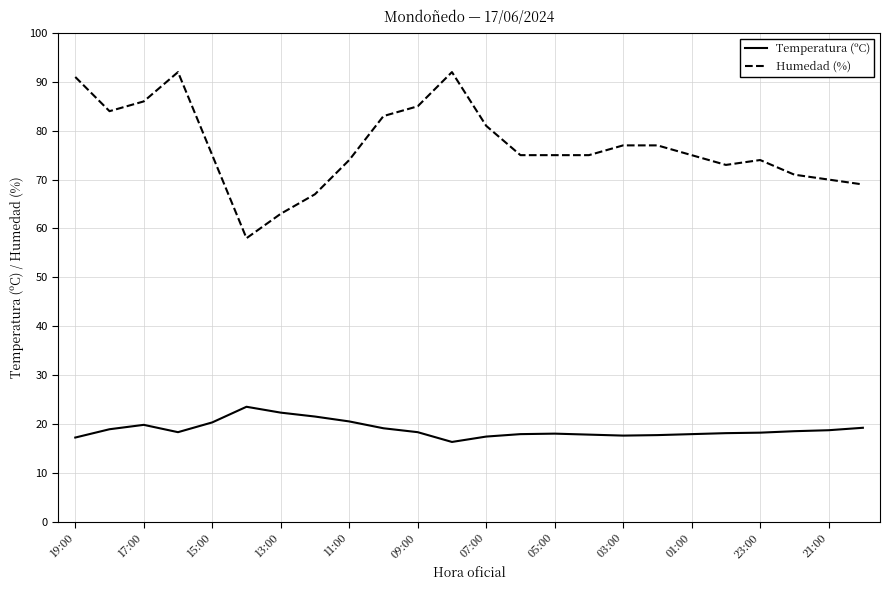

Which series has the largest range (max minus min)?

Humedad (%)